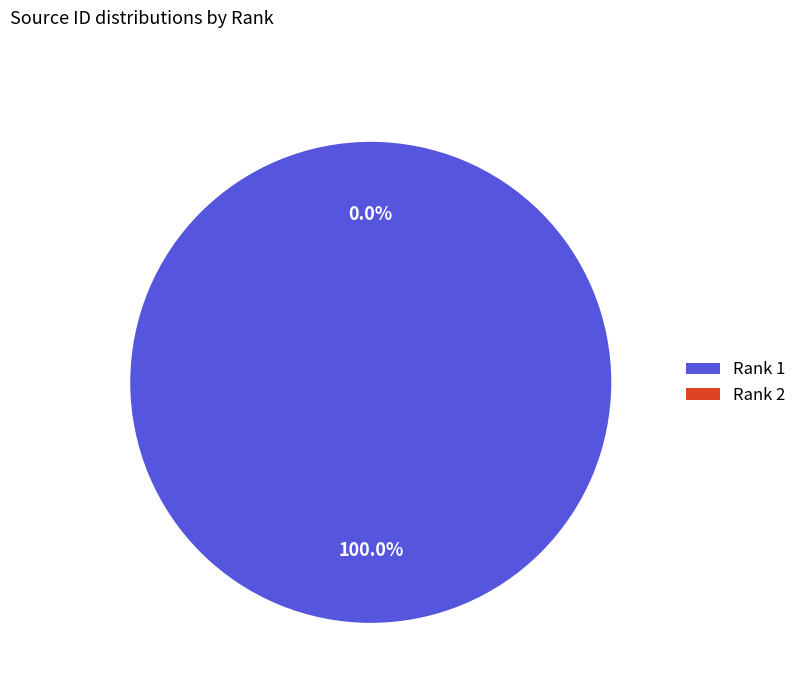

What is the total percentage of 1 and 2?

100.0%